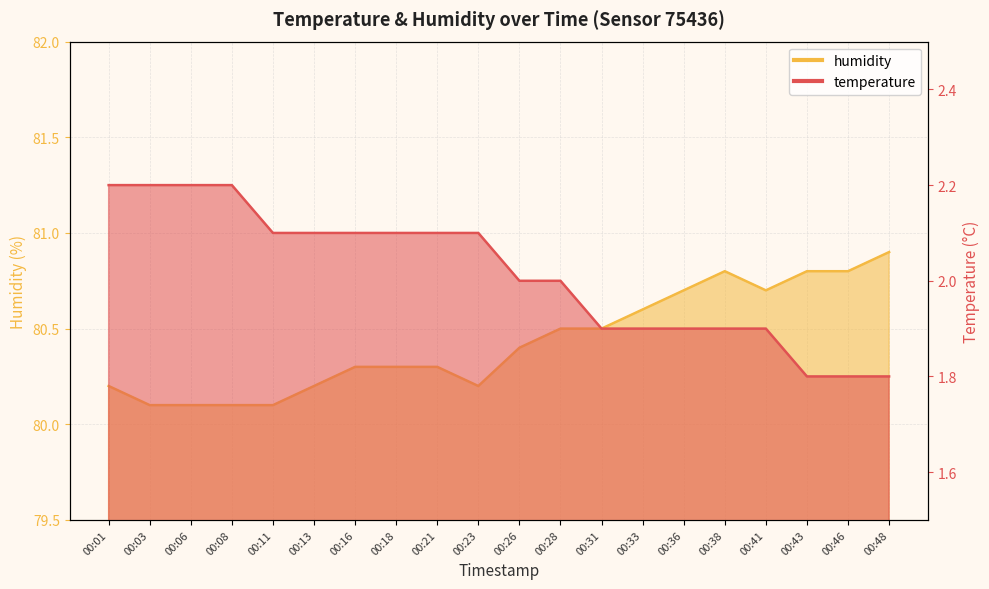

Reading right to left, list all the values displayed in this chart.

temperature: 1.8	1.8	1.8	1.9	1.9	1.9	1.9	1.9	2.0	2.0	2.1	2.1	2.1	2.1	2.1	2.1	2.2	2.2	2.2	2.2
humidity: 80.9	80.8	80.8	80.7	80.8	80.7	80.6	80.5	80.5	80.4	80.2	80.3	80.3	80.3	80.2	80.1	80.1	80.1	80.1	80.2